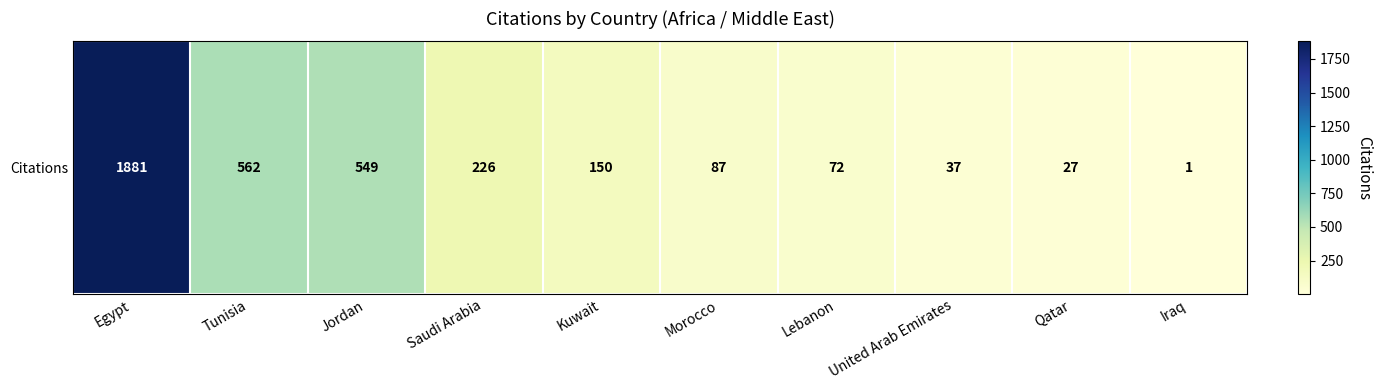

Is it true that the value at United Arab Emirates is 49?

False